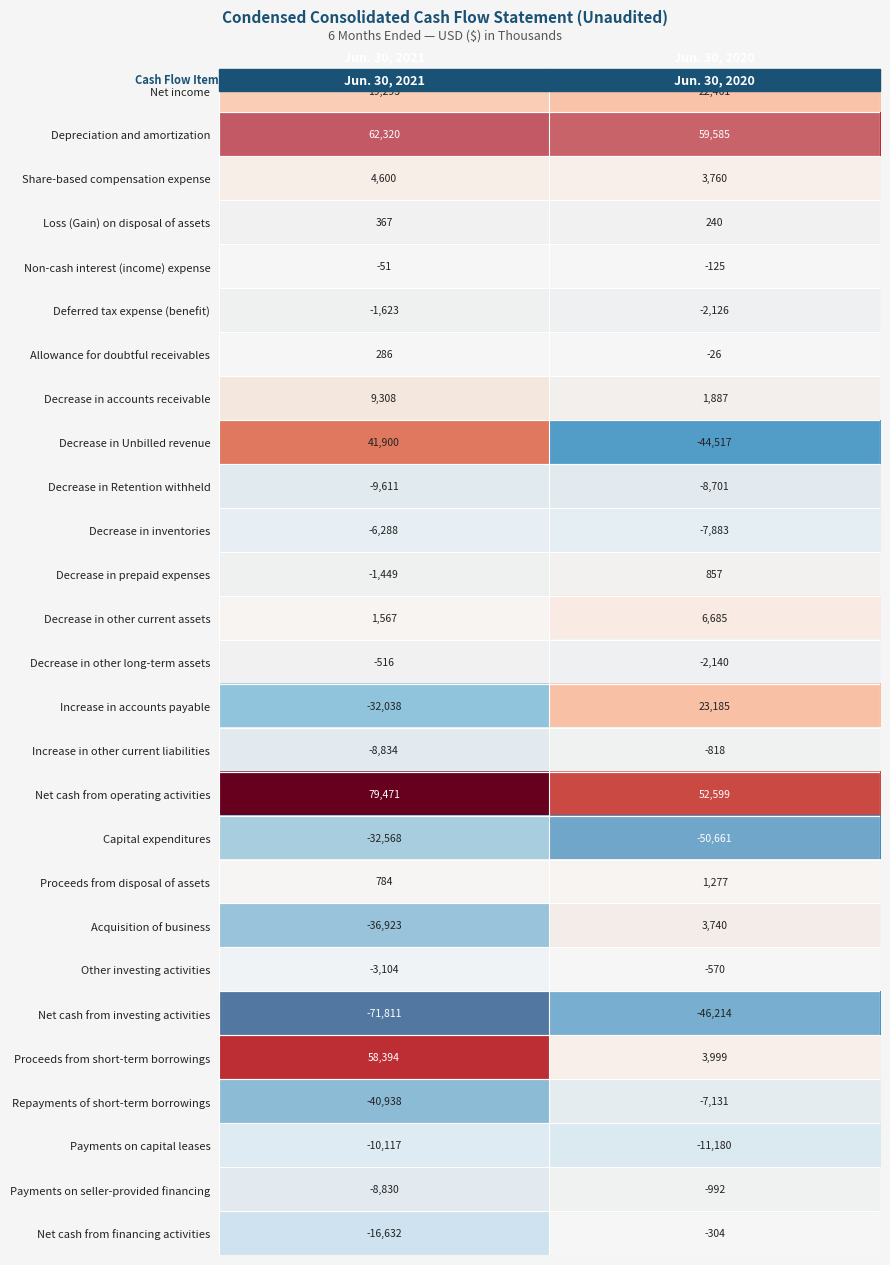

At Jun. 30, 2020, list the series in order from largest to smallest.

Depreciation and amortization, Net cash from operating activities, Increase in accounts payable, Net income, Decrease in other current assets, Proceeds from short-term borrowings, Share-based compensation expense, Acquisition of business, Decrease in accounts receivable, Proceeds from disposal of assets, Decrease in prepaid expenses, Loss (Gain) on disposal of assets, Allowance for doubtful receivables, Non-cash interest (income) expense, Net cash from financing activities, Other investing activities, Increase in other current liabilities, Payments on seller-provided financing, Deferred tax expense (benefit), Decrease in other long-term assets, Repayments of short-term borrowings, Decrease in inventories, Decrease in Retention withheld, Payments on capital leases, Decrease in Unbilled revenue, Net cash from investing activities, Capital expenditures